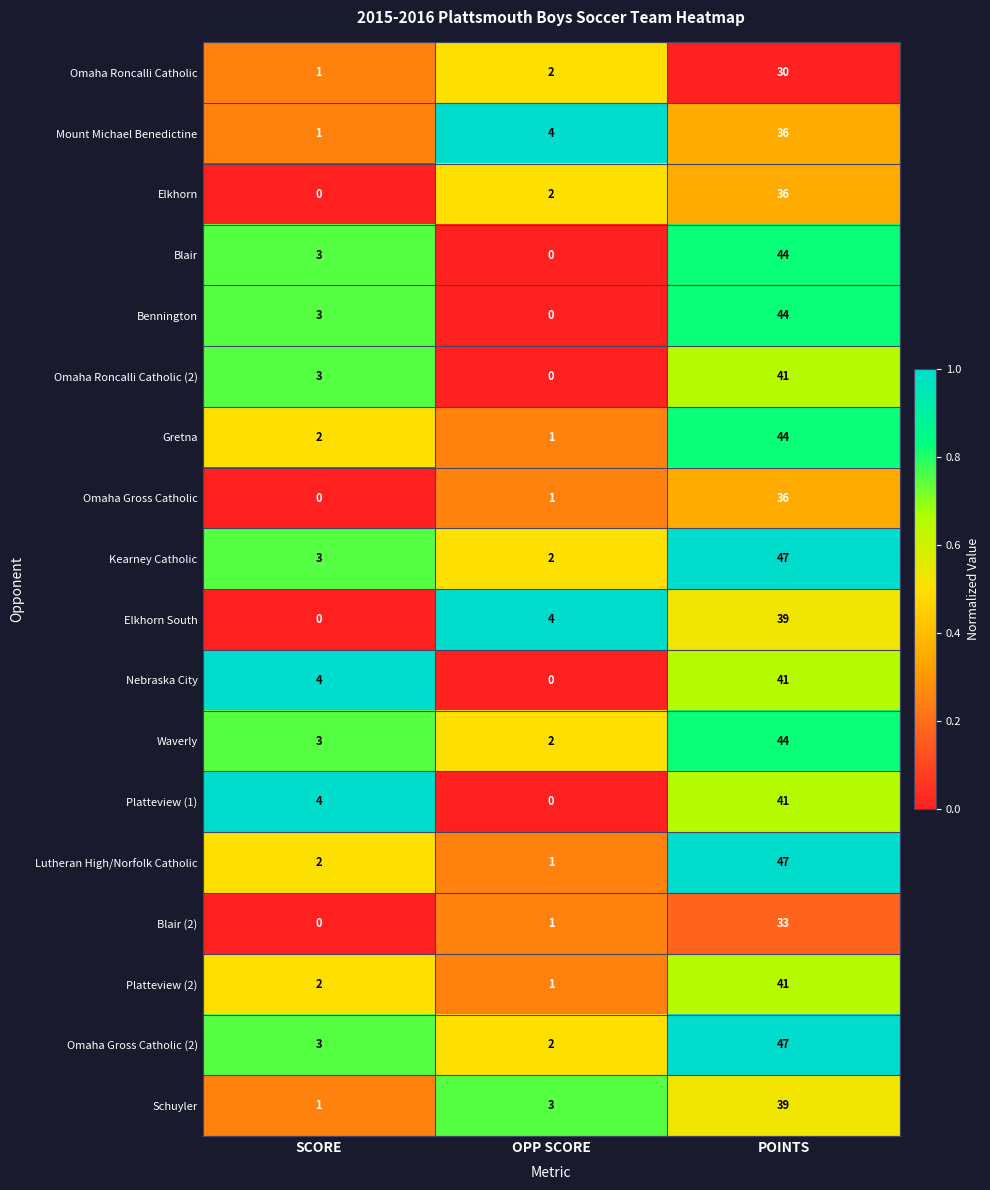

Where is Bennington nearest to the value 22?

SCORE